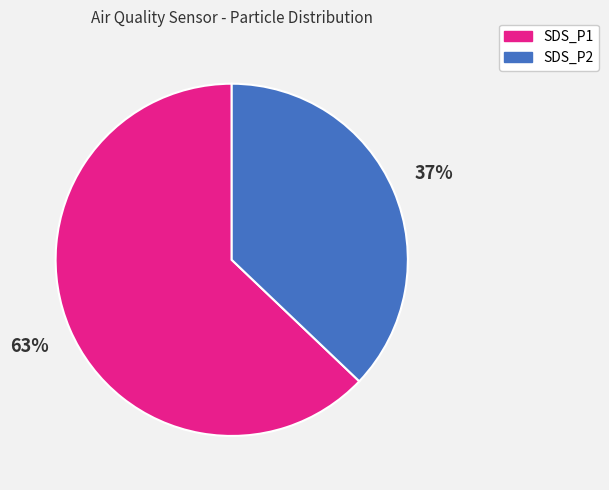

The SDS_P1 slice represents 57% of the pie. True or false?

False